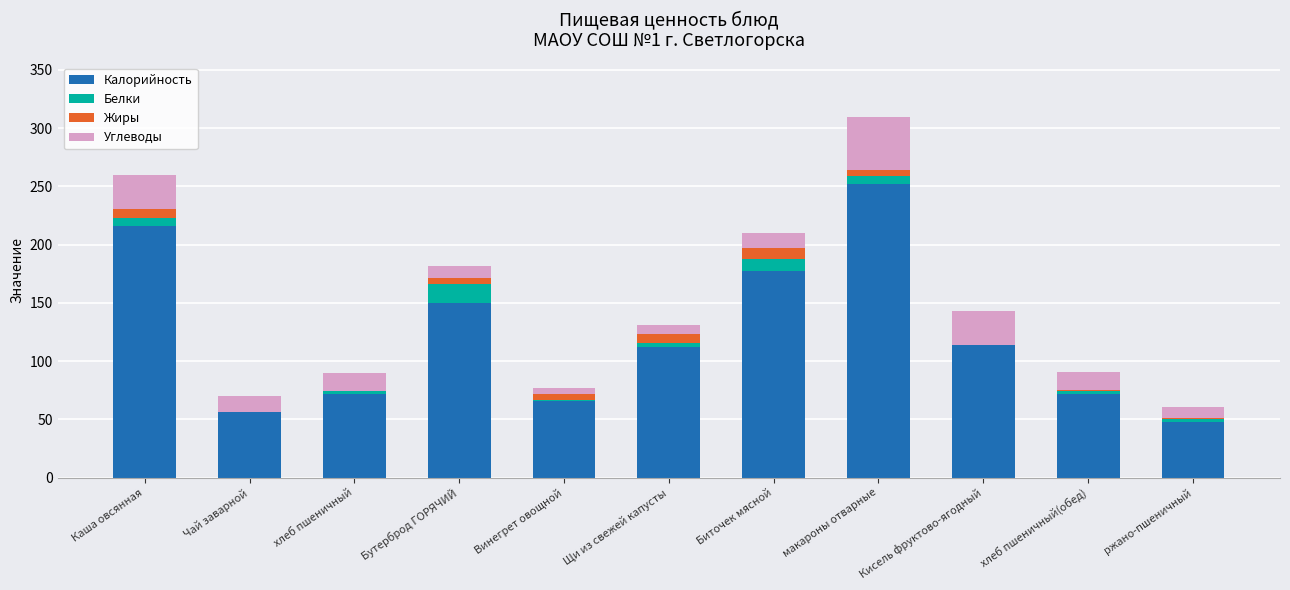

What are all the series names shown in the legend?

Калорийность, Белки, Жиры, Углеводы